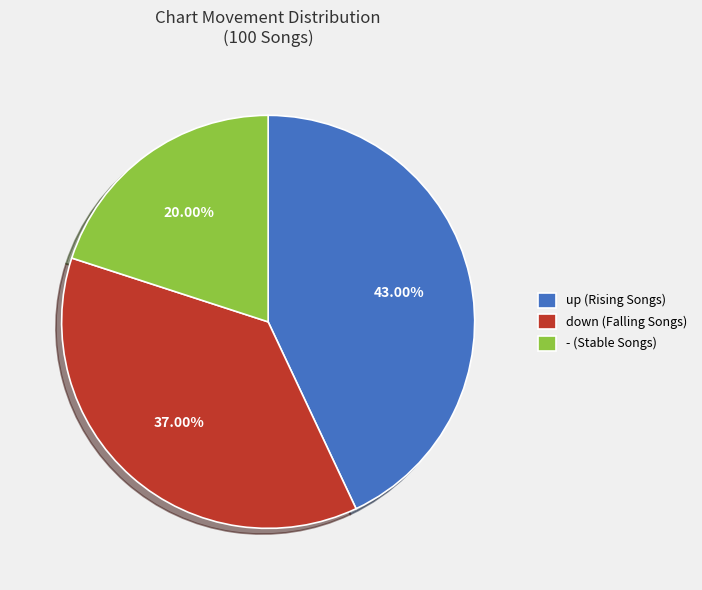

How many segments does this pie chart have?

3